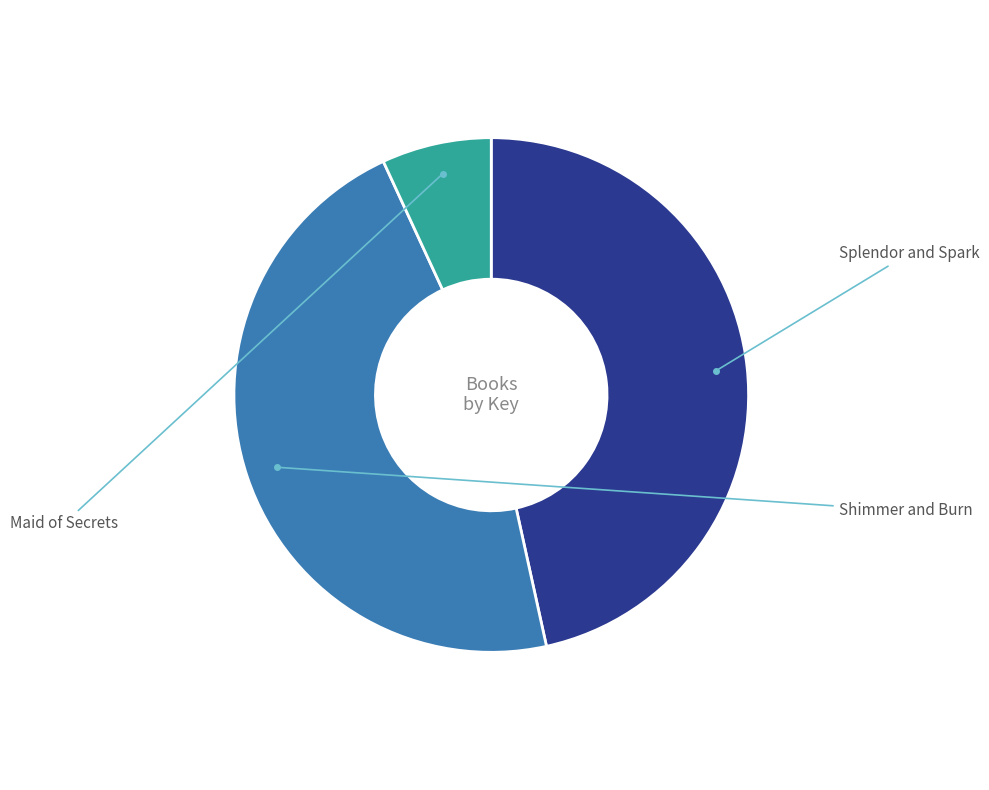

To the nearest percent, what is the average slice percentage?

33%